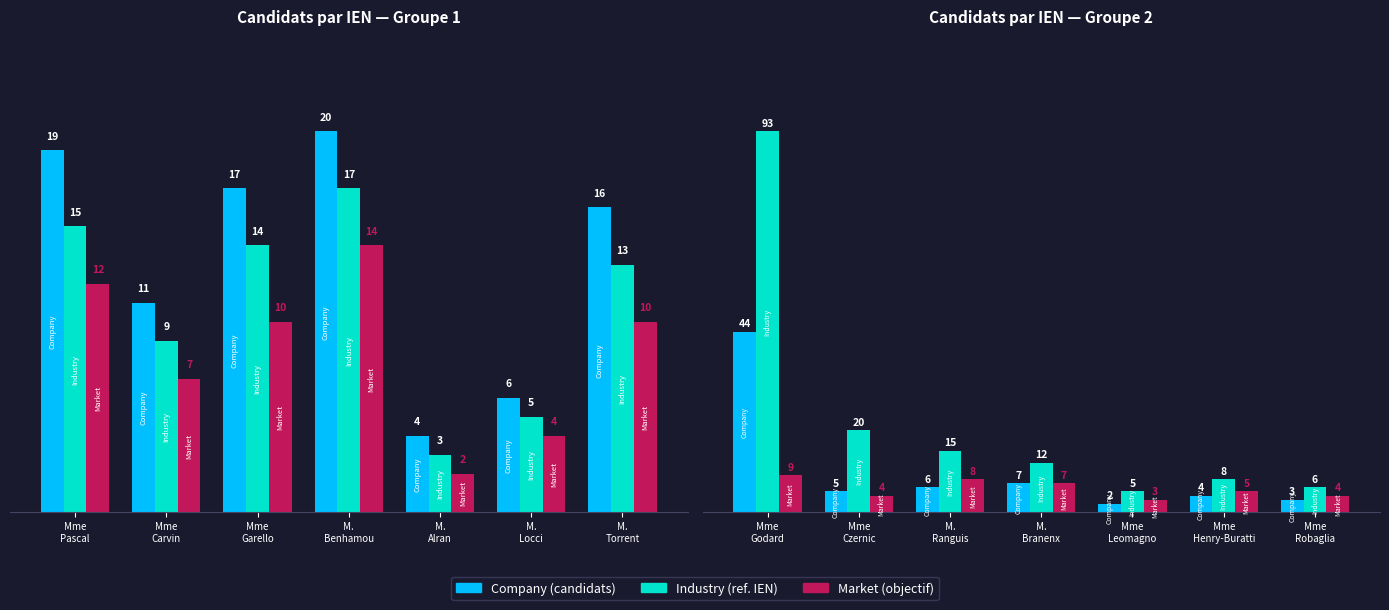

Are the bars horizontal?

No